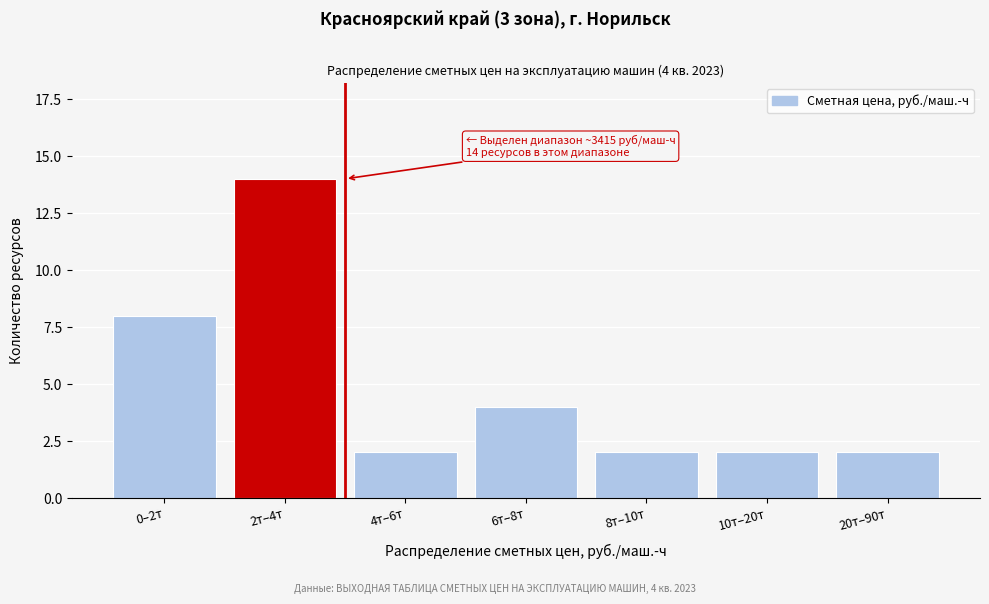

Reading left to right, transcribe all the data shown in this chart.

8	14	2	4	2	2	2